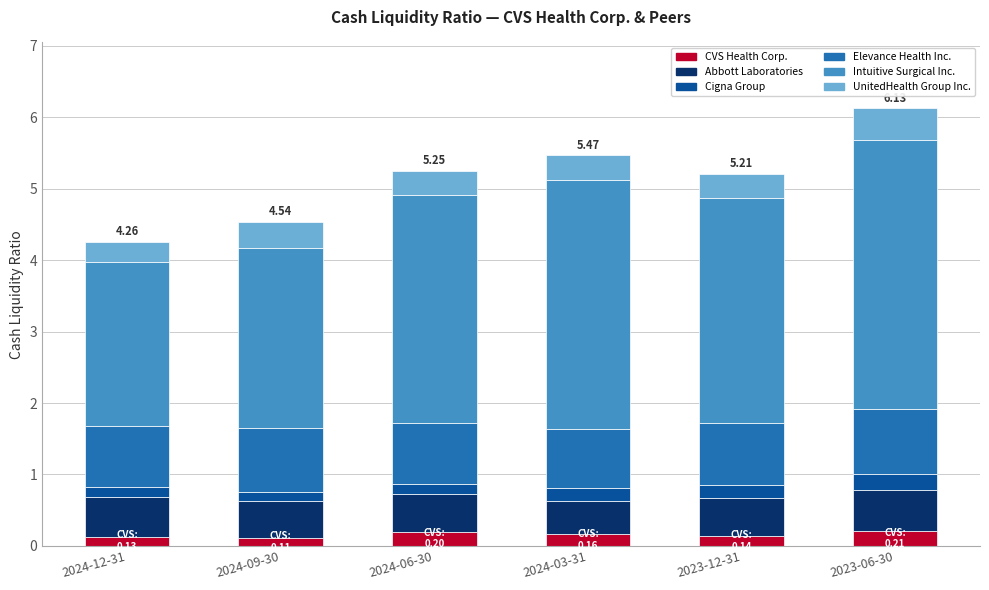

What is the difference between the maximum and minimum values in the CVS Health Corp. series?

0.1